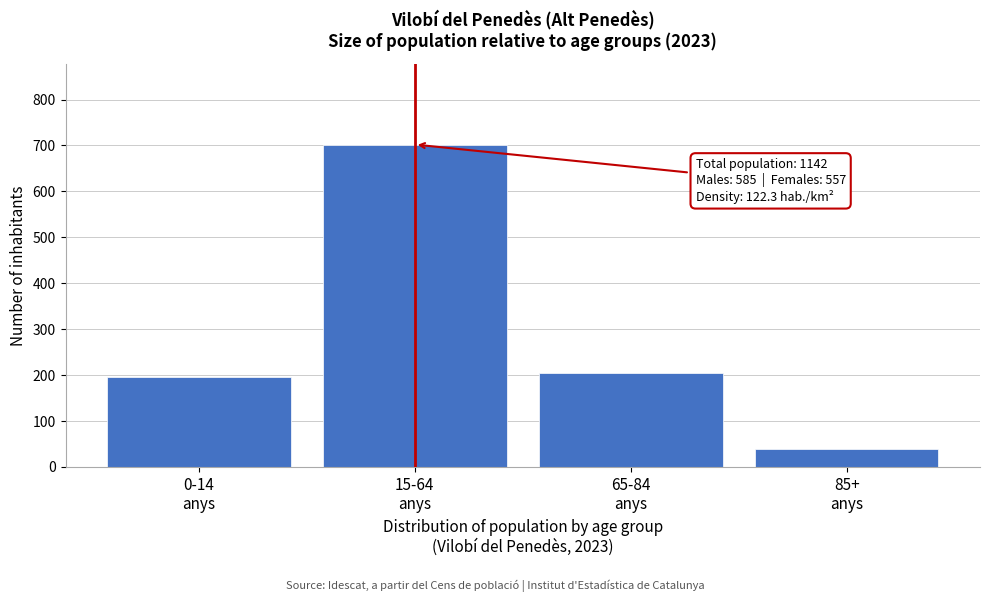

Reading left to right, transcribe all the data shown in this chart.

196	702	205	39